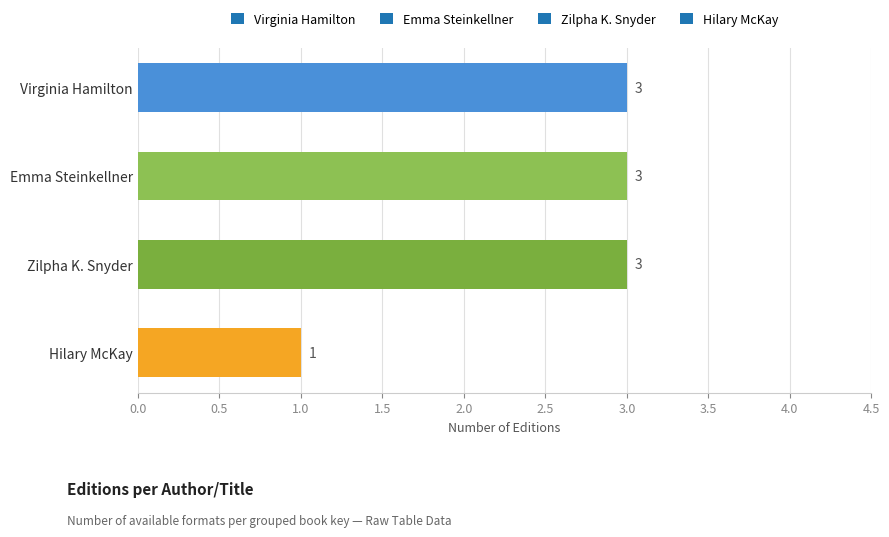

How many values are between 3 and 4?

3